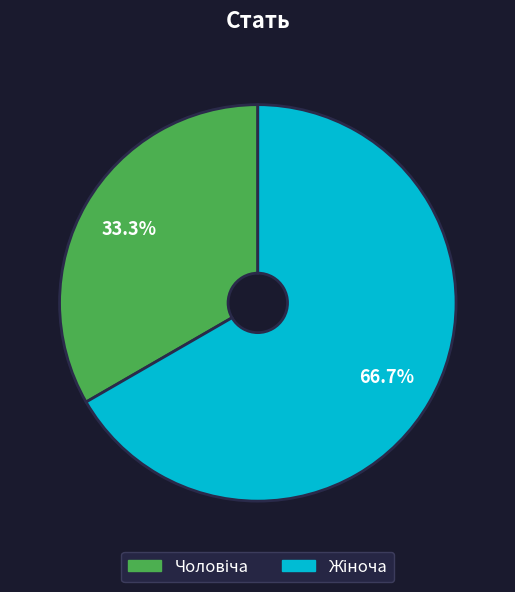

Is there any slice that represents more than half of the pie?

Yes